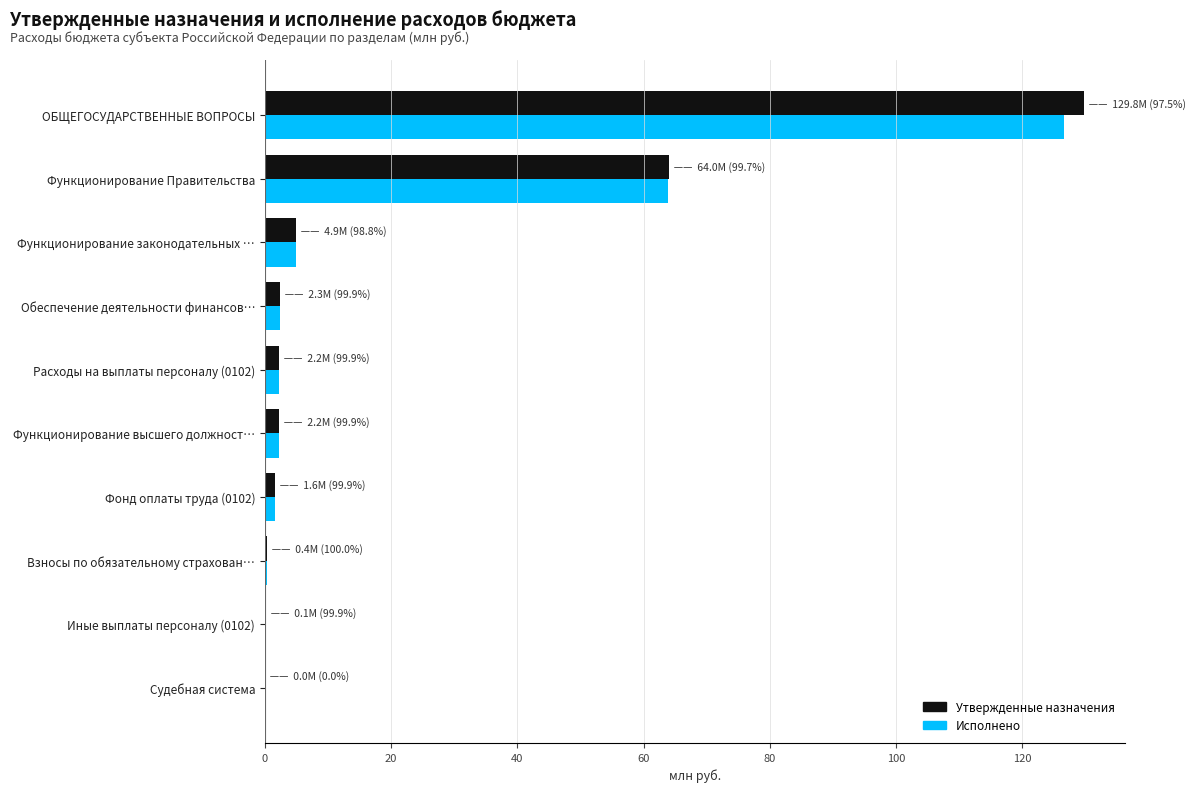

What are all the series names shown in the legend?

Утвержденные назначения, Исполнено